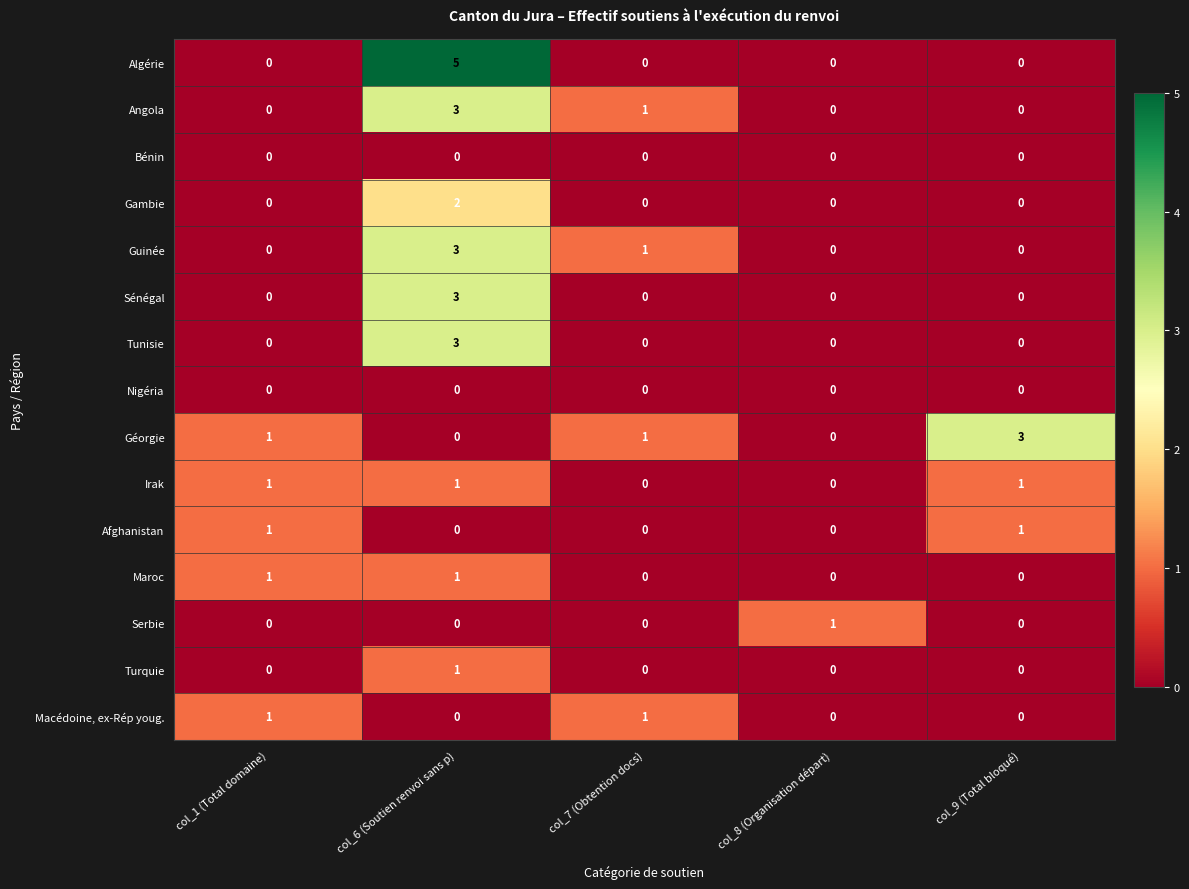

Which series has the largest range (max minus min)?

Algérie